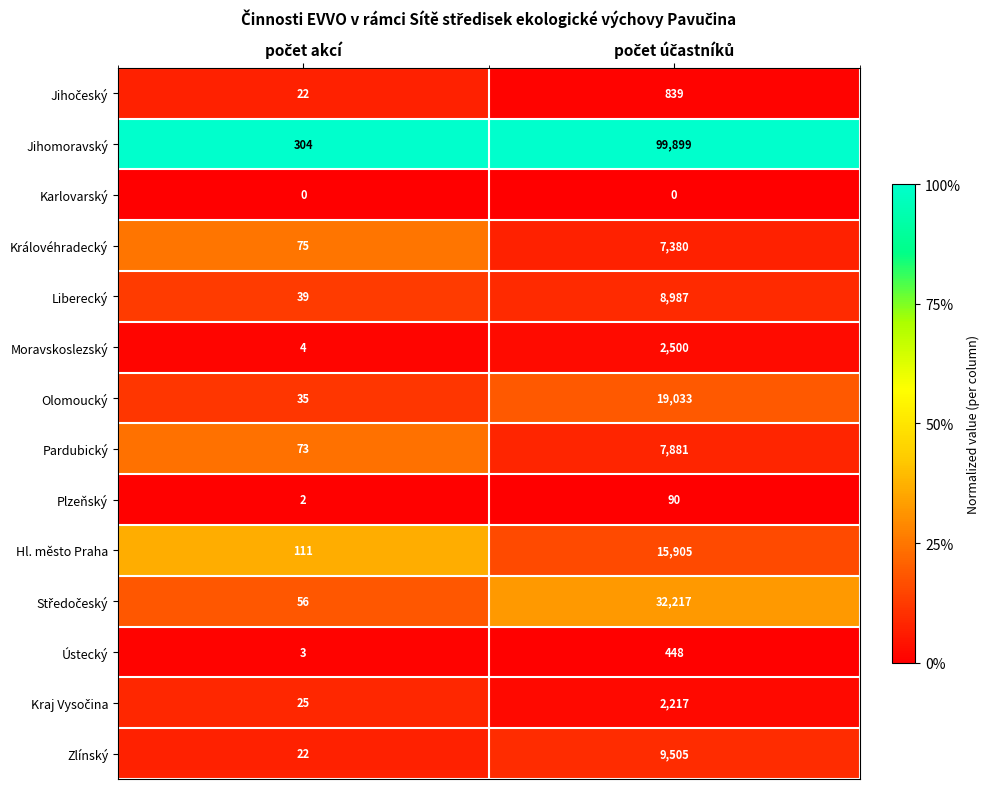

Which series has the largest total across all categories?

Jihomoravský